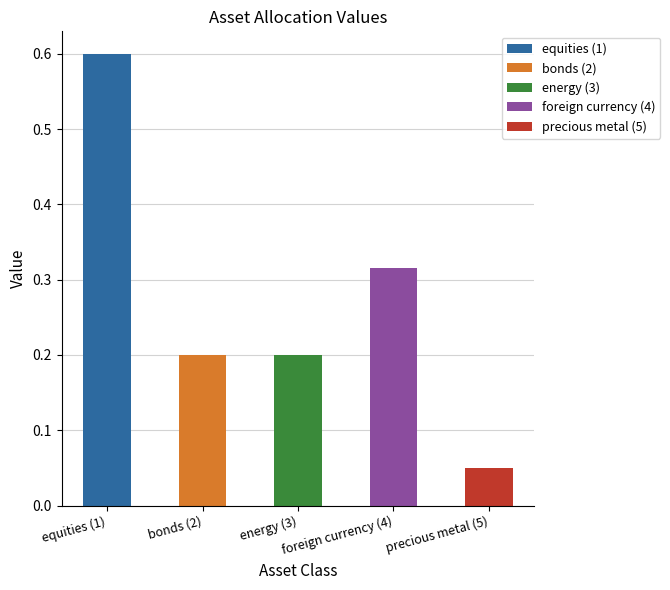

List the labels in order of value, largest first.

equities (1), foreign currency (4), bonds (2), energy (3), precious metal (5)